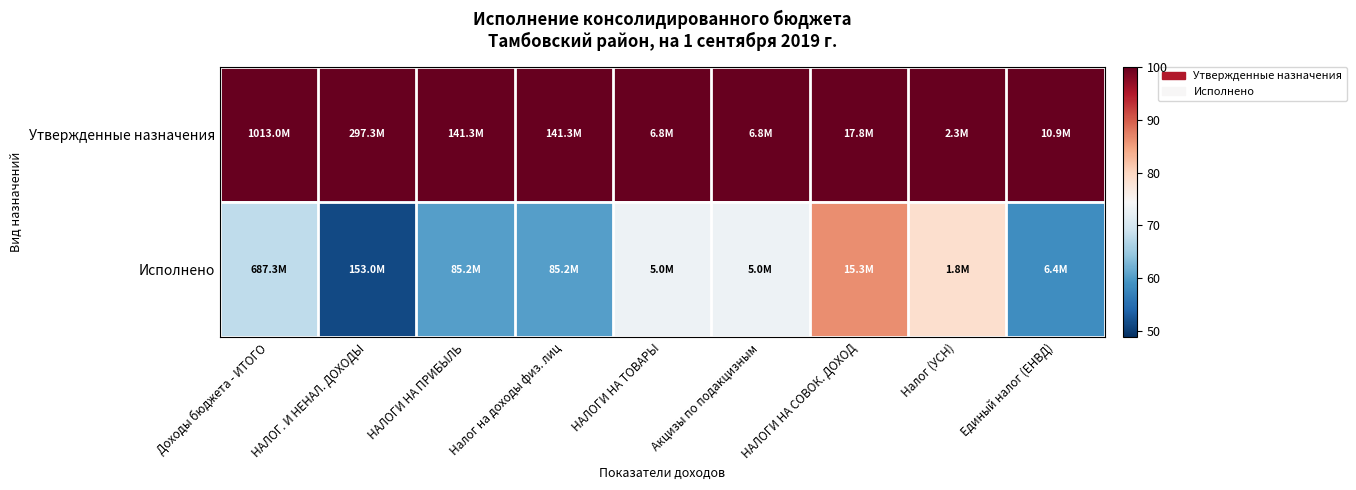

Which series has the largest total across all categories?

Утвержденные назначения